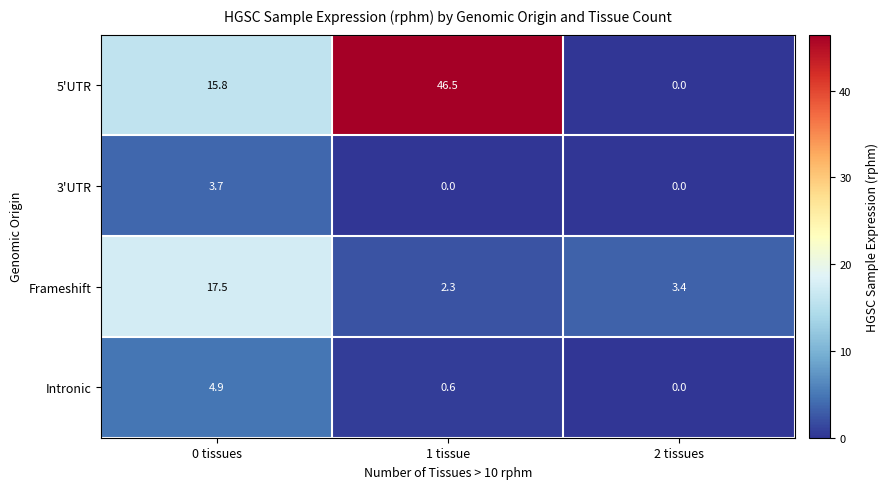

Which series has the widest spread of values?

5'UTR